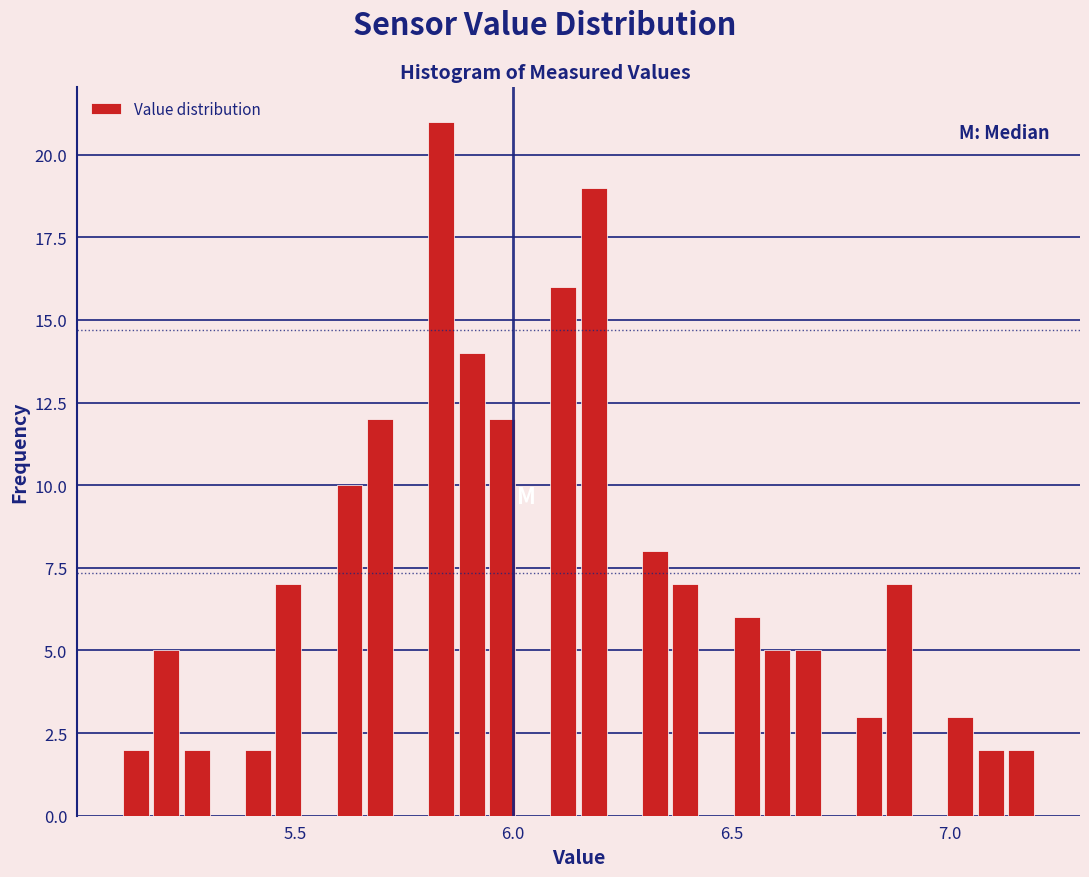

Around what value on the x-axis is the tallest bar? Give the approximate position of its centre, as read against the axis.

5.85